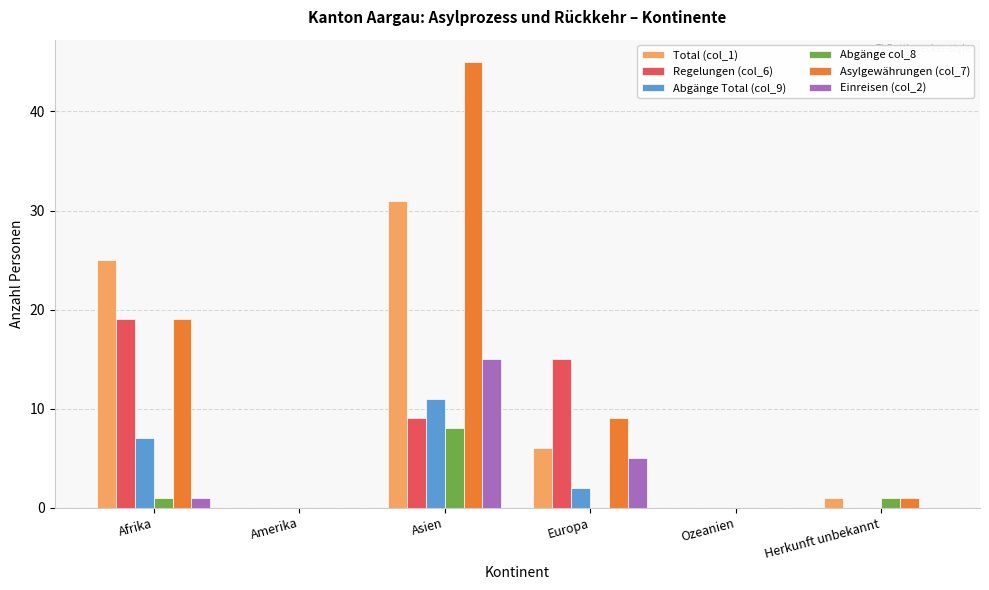

Between Asien and Europa, which series saw the biggest shift?

Asylgewährungen (col_7)